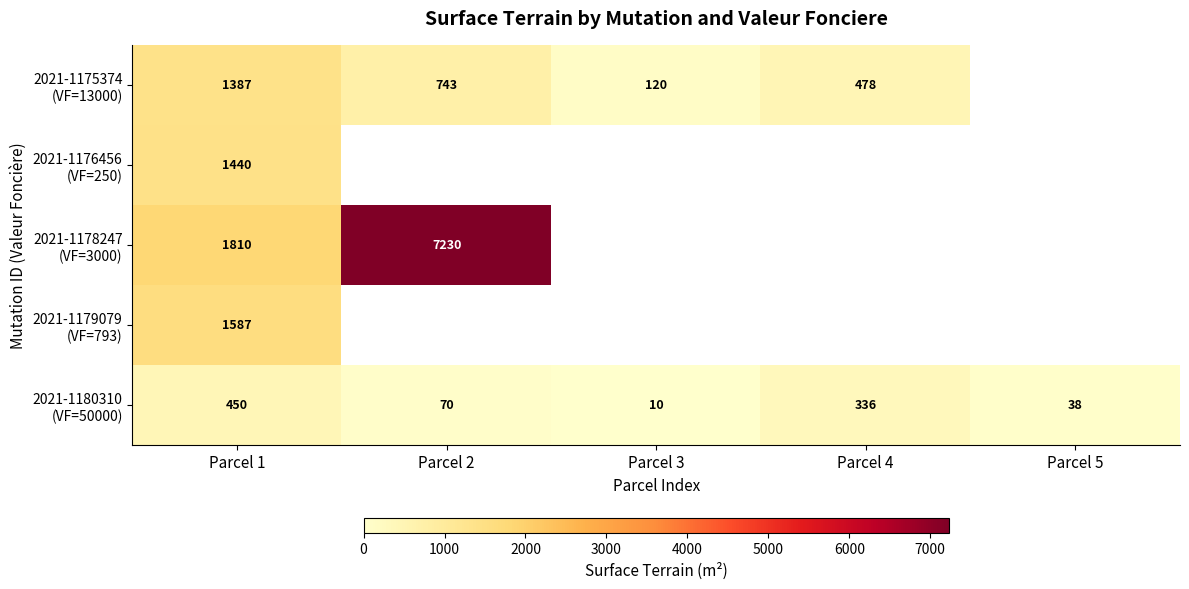

List the series in order of their peak value, lowest first.

2021-1180310 (VF=50000), 2021-1175374 (VF=13000), 2021-1176456 (VF=250), 2021-1179079 (VF=793), 2021-1178247 (VF=3000)